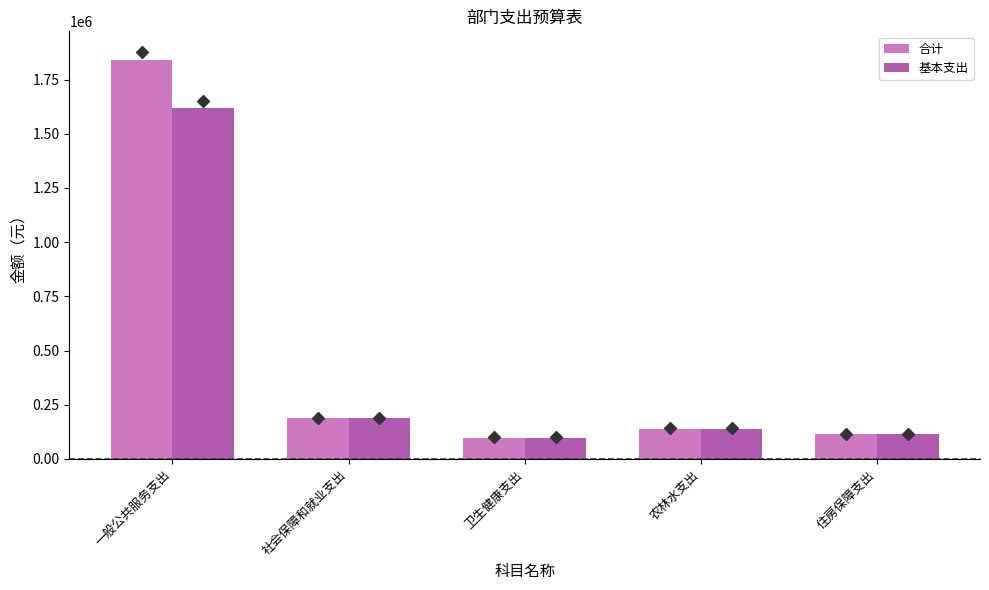

Which series has the largest range (max minus min)?

合计